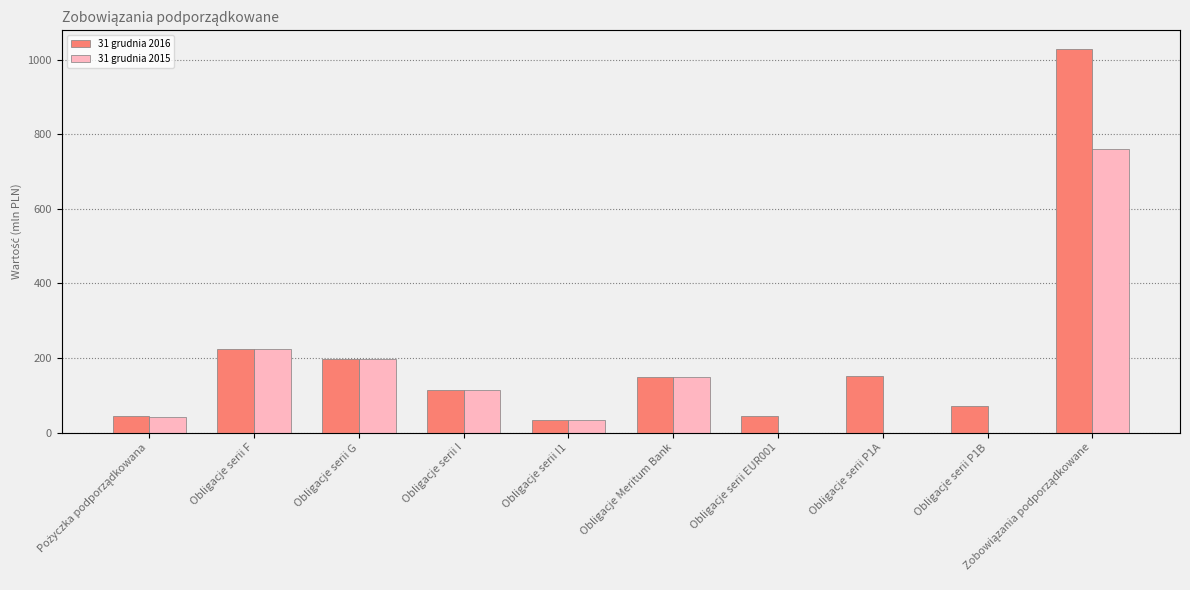

At which category does the chart reach its peak across all series?

Zobowiązania podporządkowane